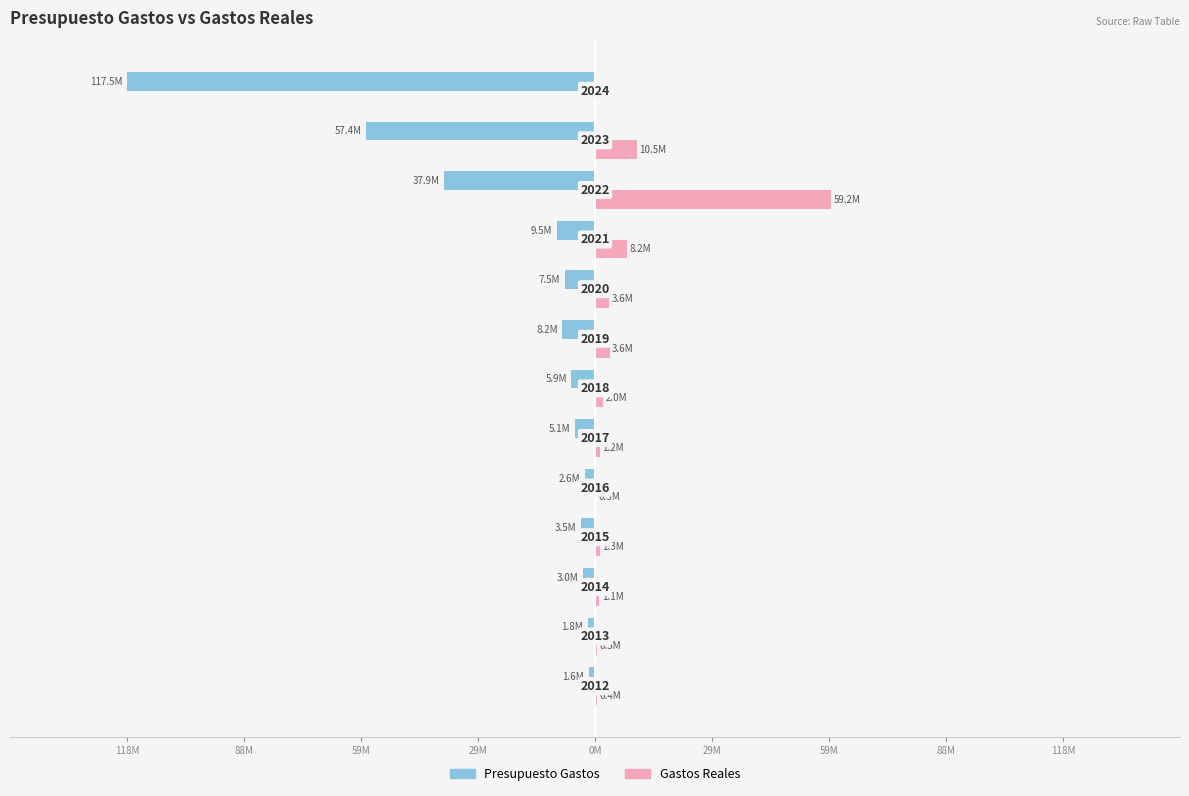

What are all the series names shown in the legend?

Presupuesto Gastos, Gastos Reales